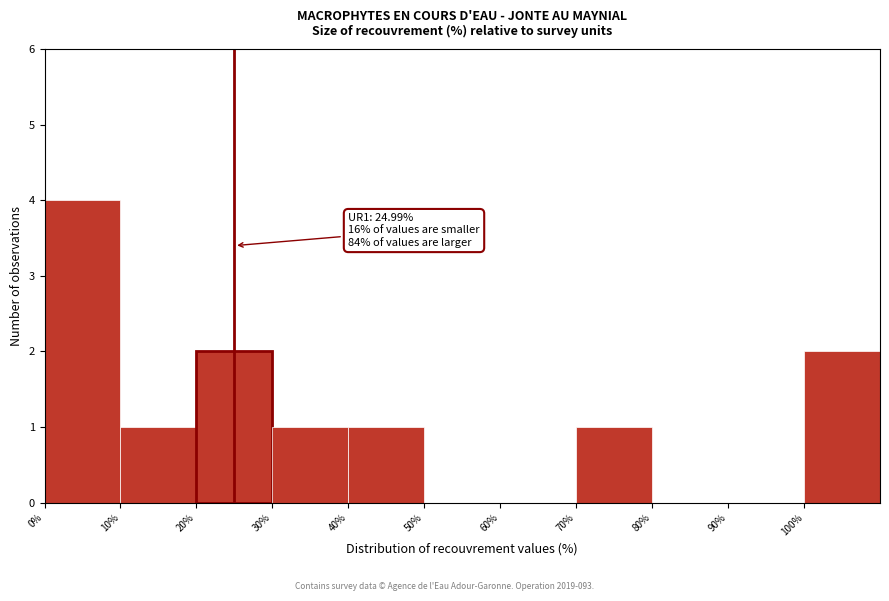

Over which range of the x-axis is the bar tallest?

0 to 10